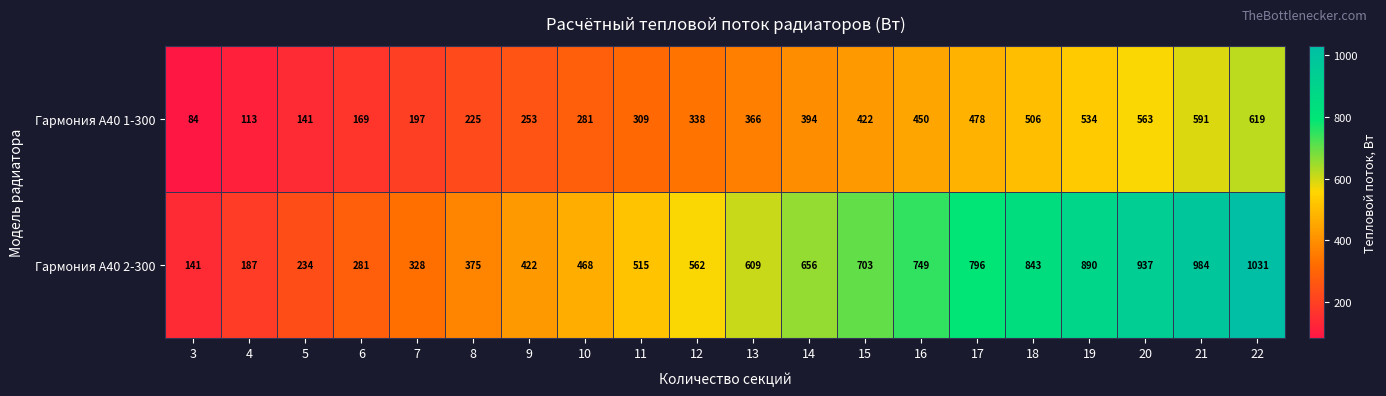

At 3, list the series in order from largest to smallest.

Гармония А40 2-300, Гармония А40 1-300